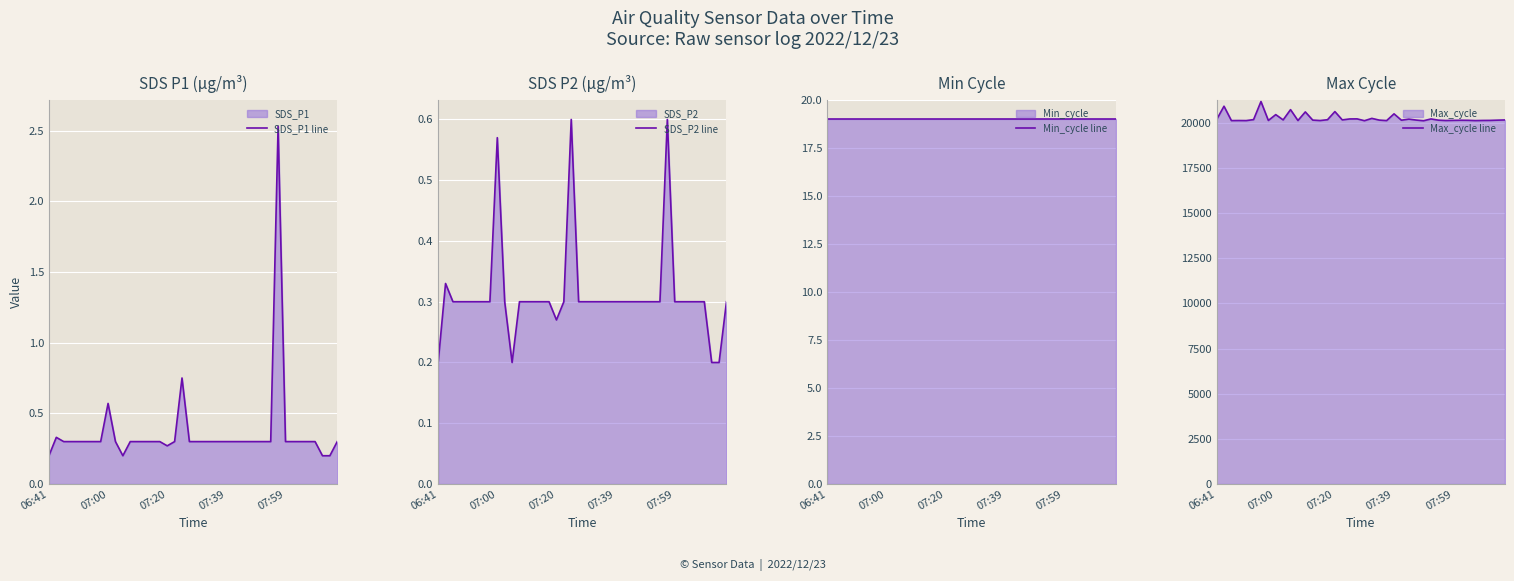

True or false: SDS_P1 line and SDS_P2 line intersect in this chart.

False